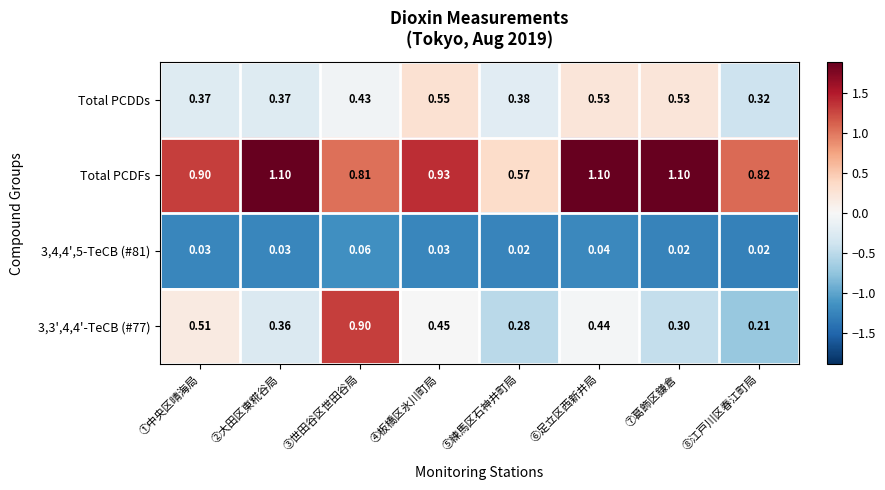

At which category is the sum across all series the highest?

③世田谷区世田谷局